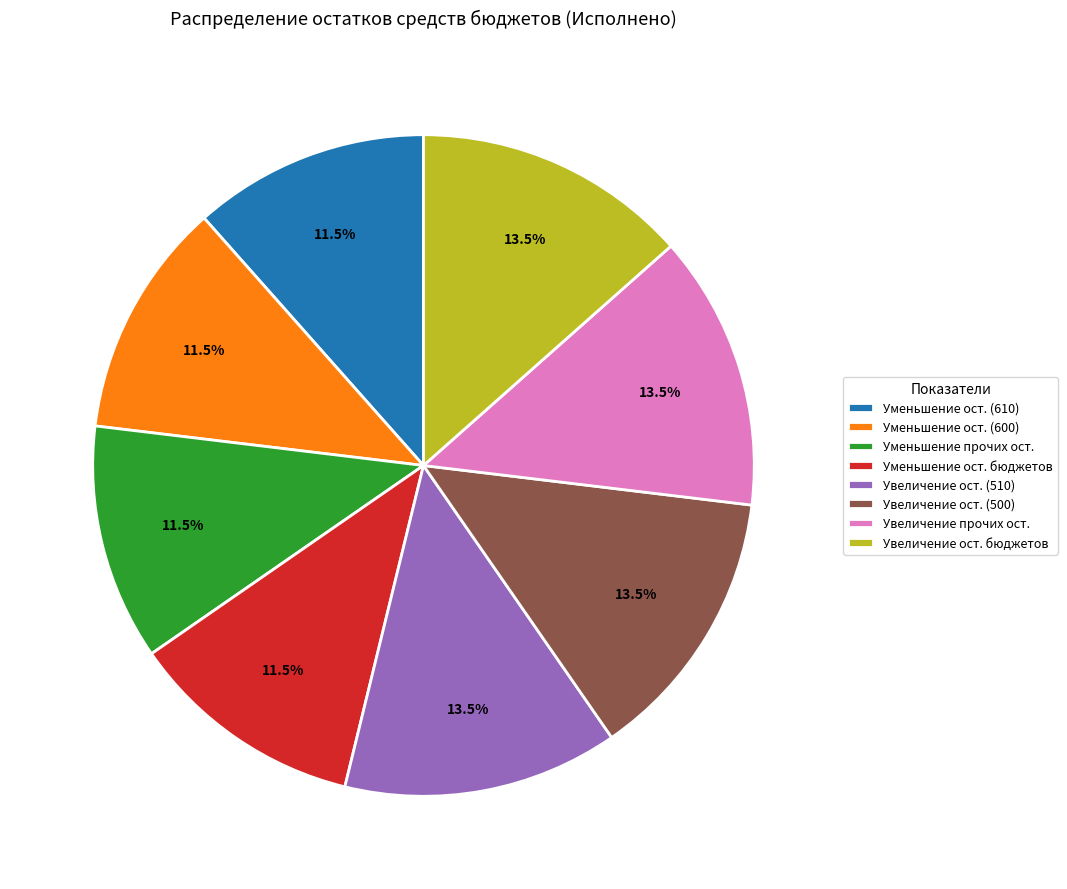

What percentage is NOT represented by Уменьшение ост. (610)?

88.5%